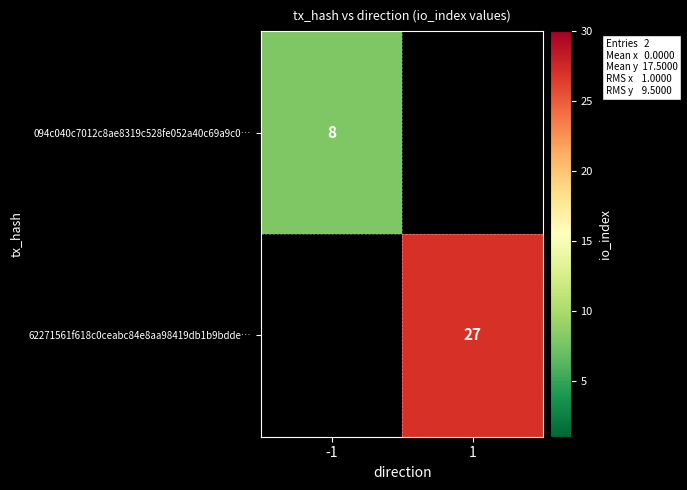

Is it true that 094c040c7012c8ae8319c528fe052a40c69a9c0… equals 8 at -1?

True